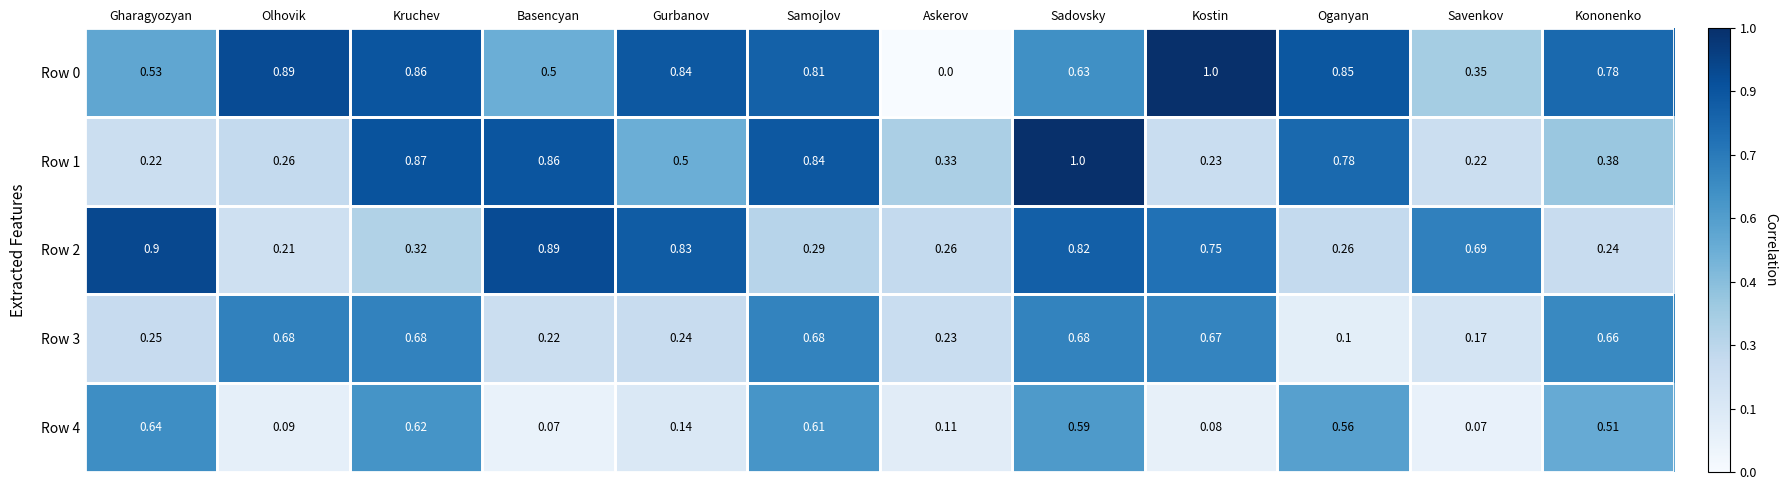

Rank the categories by Row 0 value from lowest to highest.

Askerov, Savenkov, Basencyan, Gharagyozyan, Sadovsky, Kononenko, Samojlov, Gurbanov, Oganyan, Kruchev, Olhovik, Kostin